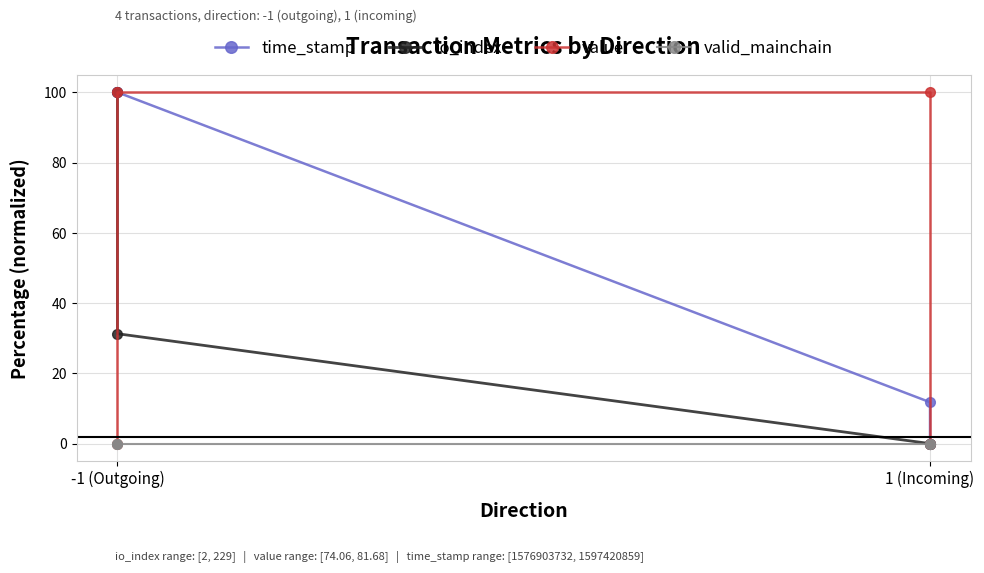

Count the number of data series in this chart.

4